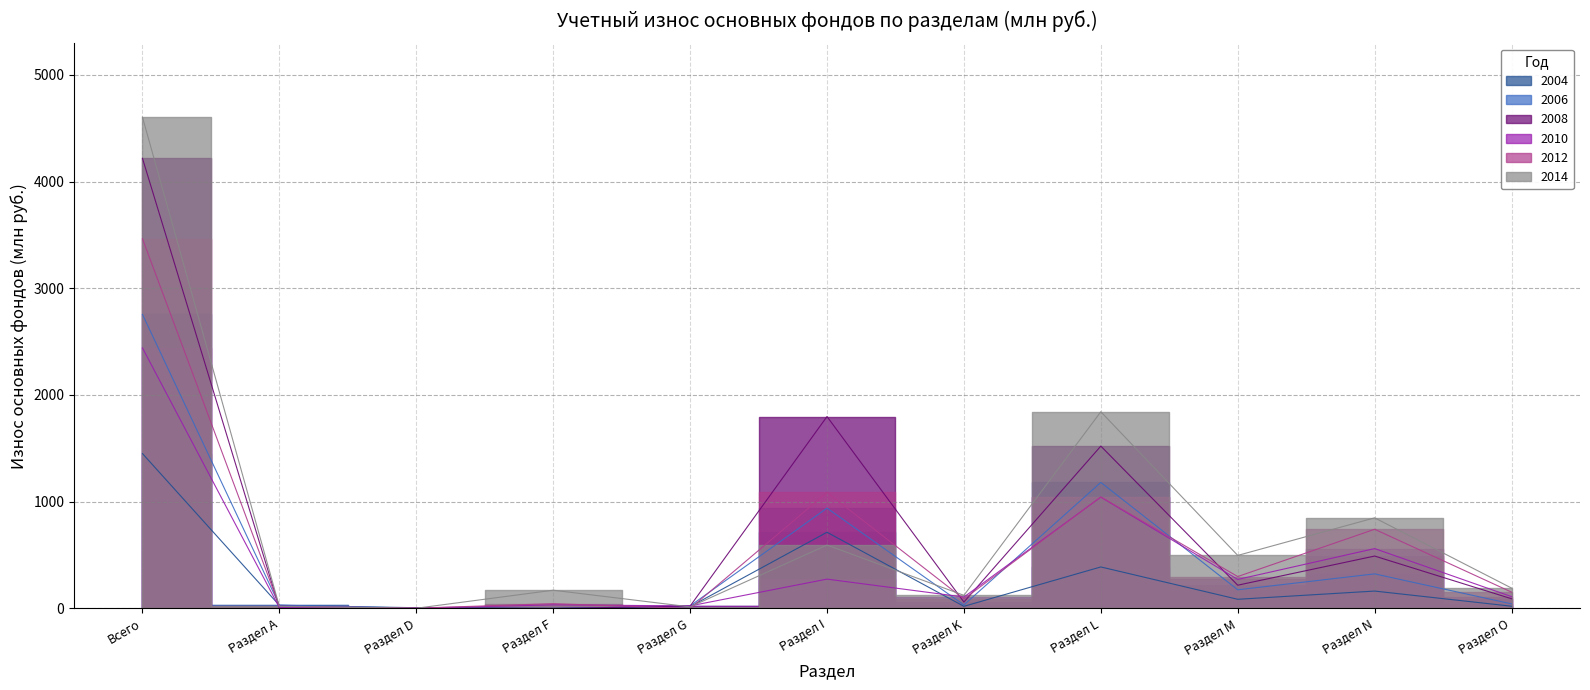

What is the difference between the maximum and minimum values in the Всего основных фондов (2010) series?

2438